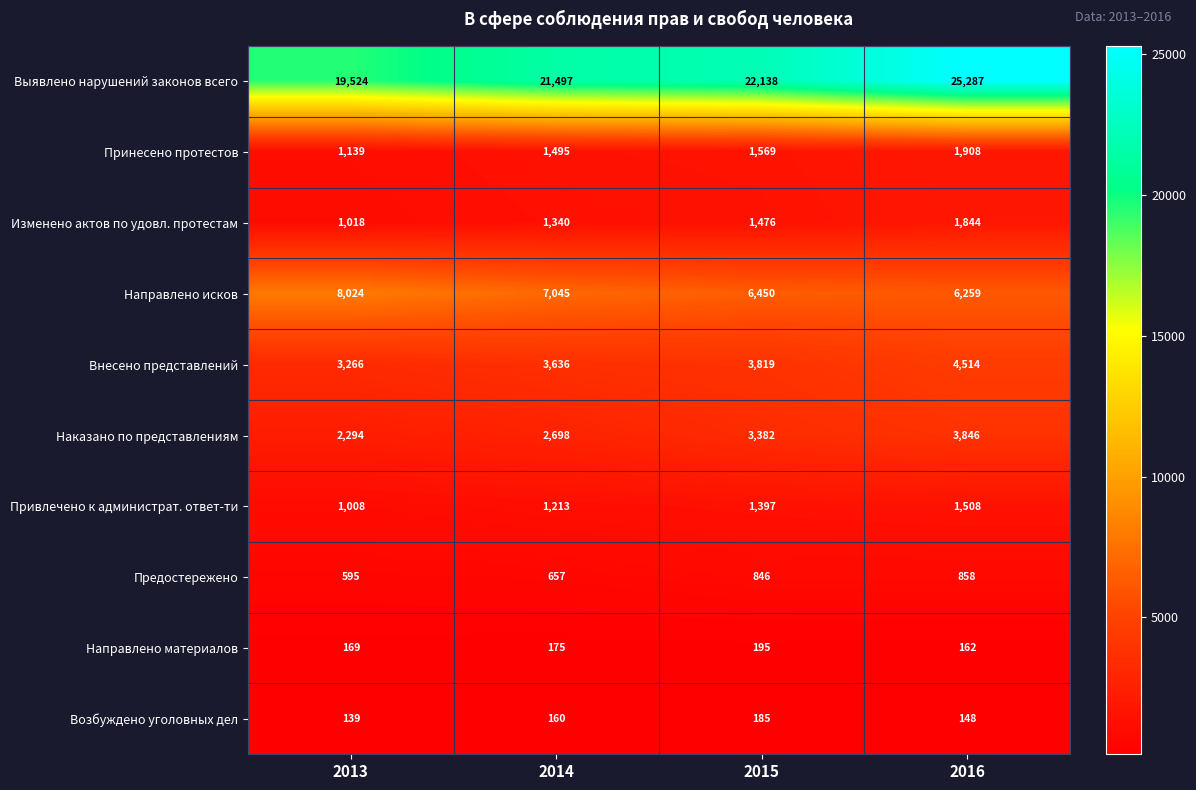

At which label is Выявлено нарушений законов всего closest to 22405?

2015